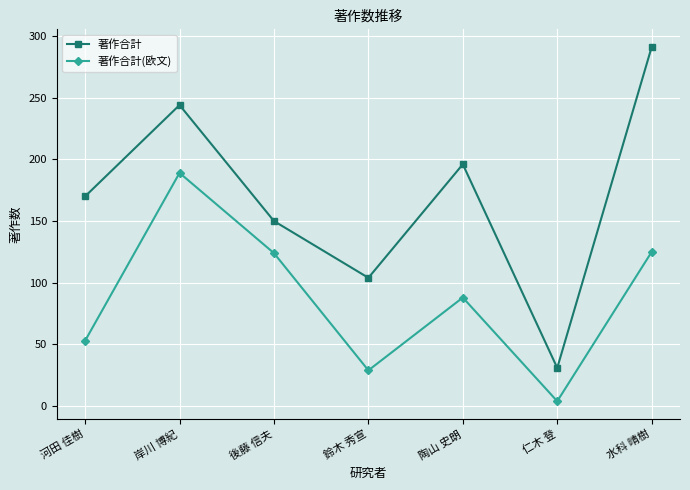

True or false: 著作合計 has more than 1 points higher than both neighbors.

True